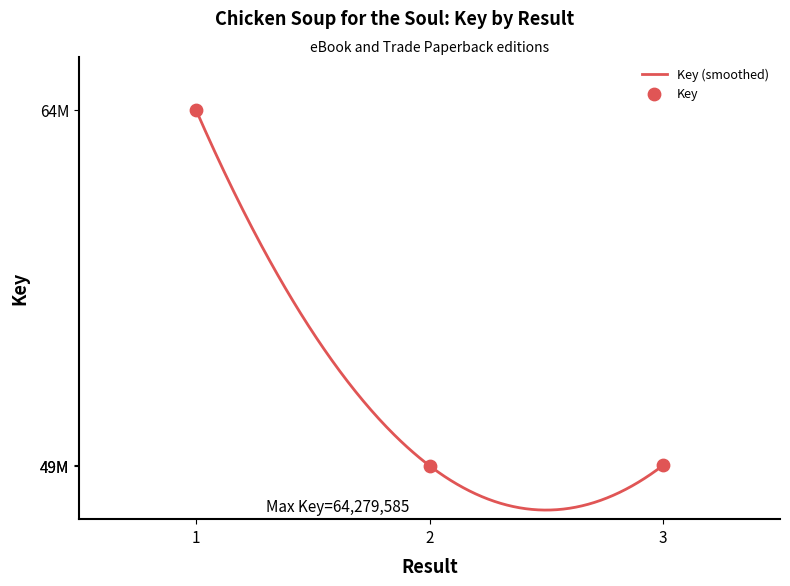

What is the ratio of the value at 3 to the value at 1?

0.8